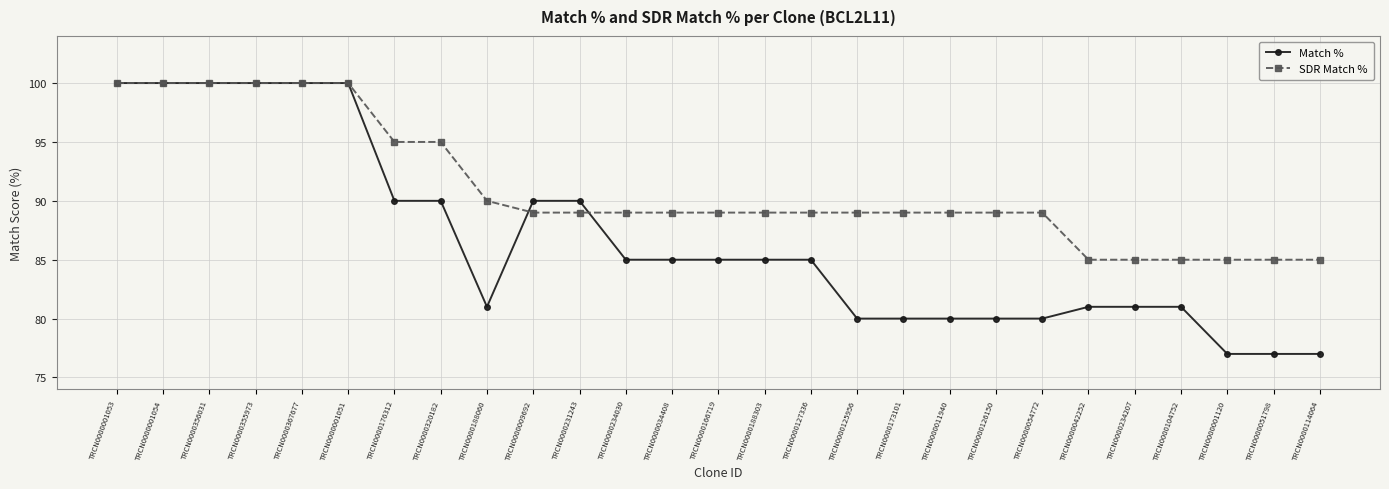

Is the value of SDR Match % at TRCN0000234030 greater than the value of Match % at TRCN0000054772?

Yes